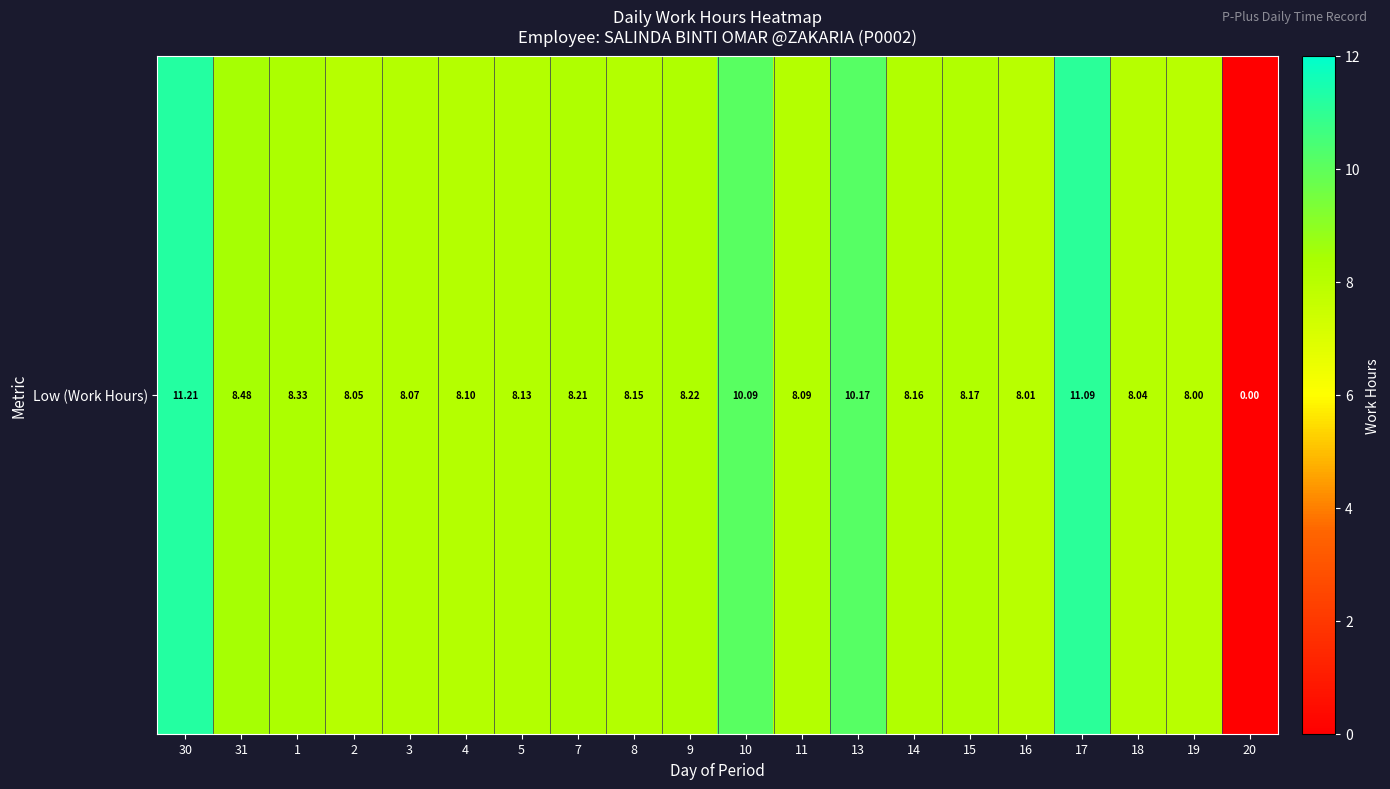

What is the difference between the maximum and second lowest values?

3.2